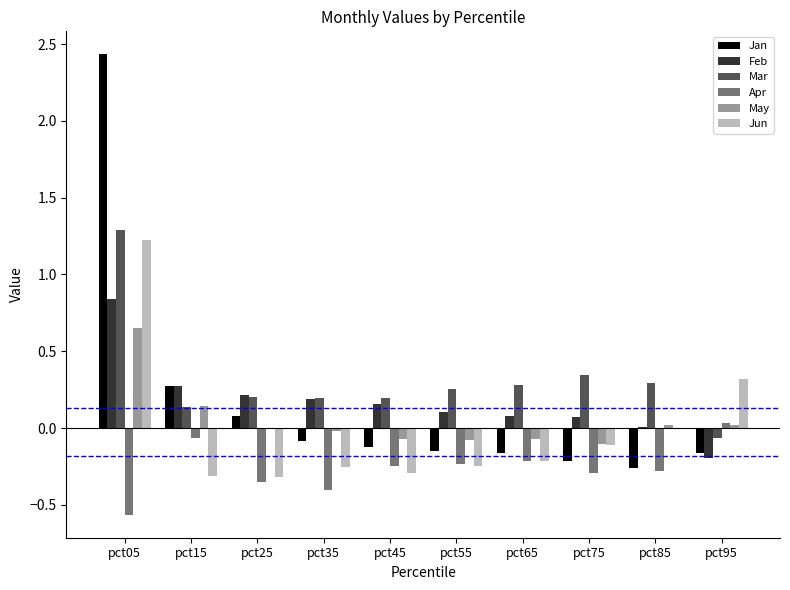

Read the Mar value at pct05.

1.3